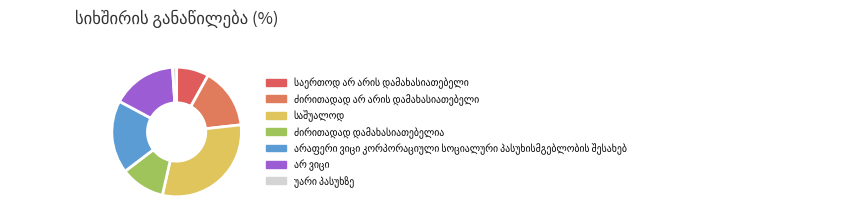

To the nearest percent, what is the combined percentage of ძირითადად არ არის დამახასიათებელი and არ ვიცი?

31%